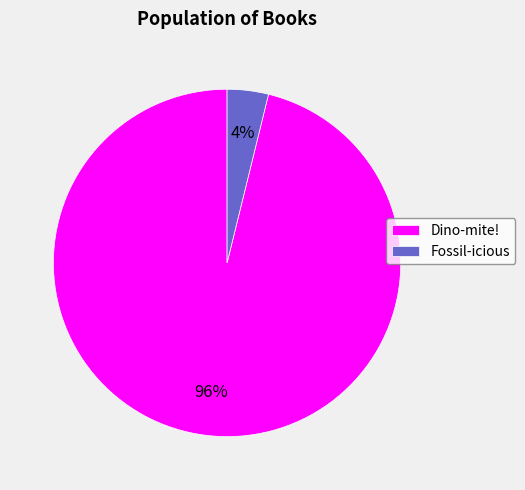

To the nearest percent, what is the average slice percentage?

50%